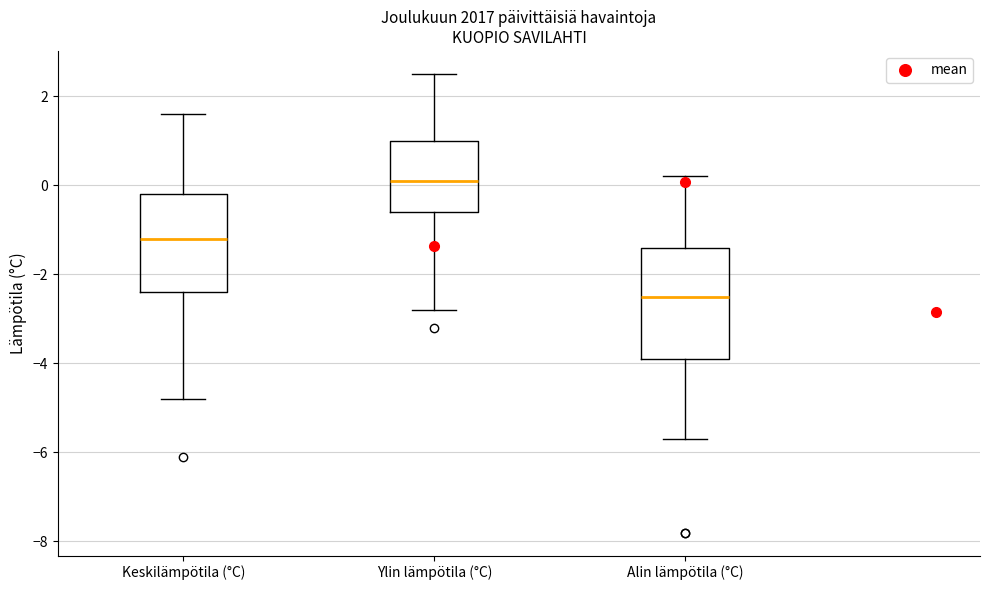

Reading left to right, transcribe this box plot: for each box, give where its median line is, the range the box spans, and where its two whiskers end, as read against the y-axis. The values are not printed on the chart, so give them approximately, as read against the axis.

Keskilämpötila (°C): median -1.2, box -2.4 to -0.2, whiskers -4.8 to 1.6
Ylin lämpötila (°C): median 0.2, box -0.6 to 1.0, whiskers -2.8 to 2.6
Alin lämpötila (°C): median -2.4, box -3.8 to -1.4, whiskers -5.6 to 0.2